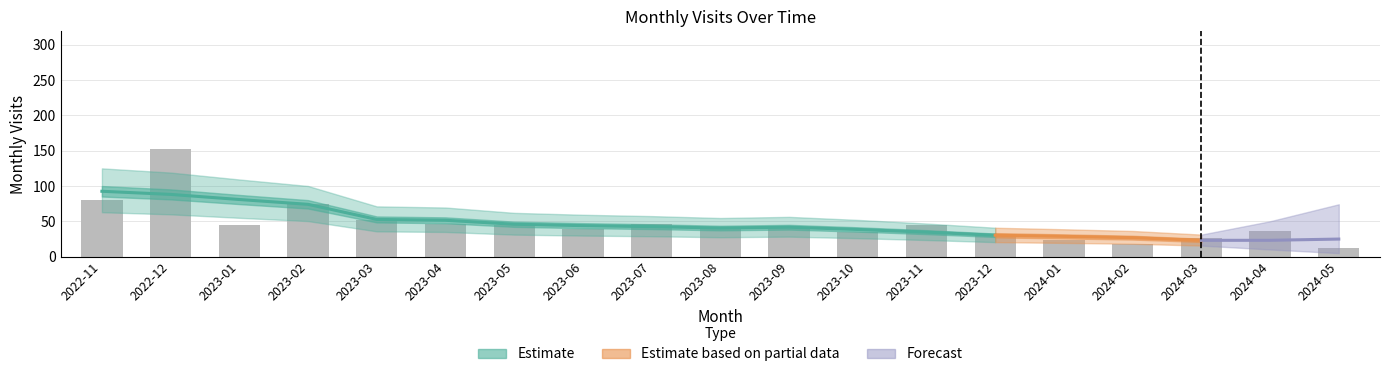

What is the ratio of the value at 2023-07 to the value at 2024-05?

3.9